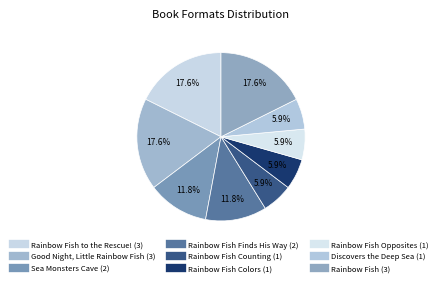

How many slices are in this pie chart?

9